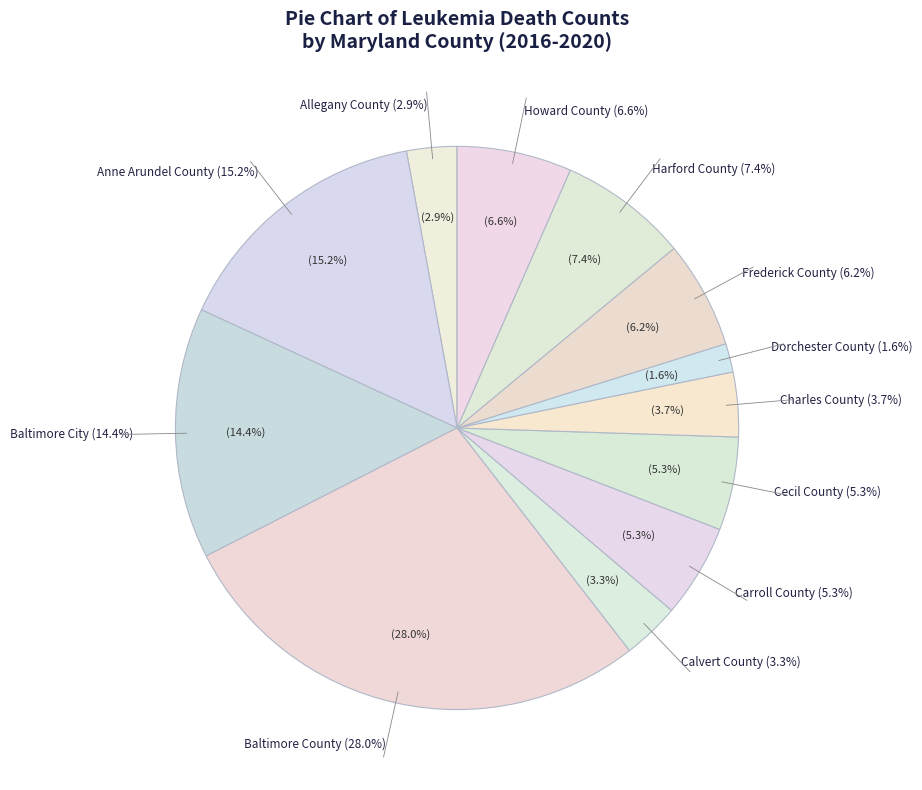

Is there a majority slice in this chart?

No